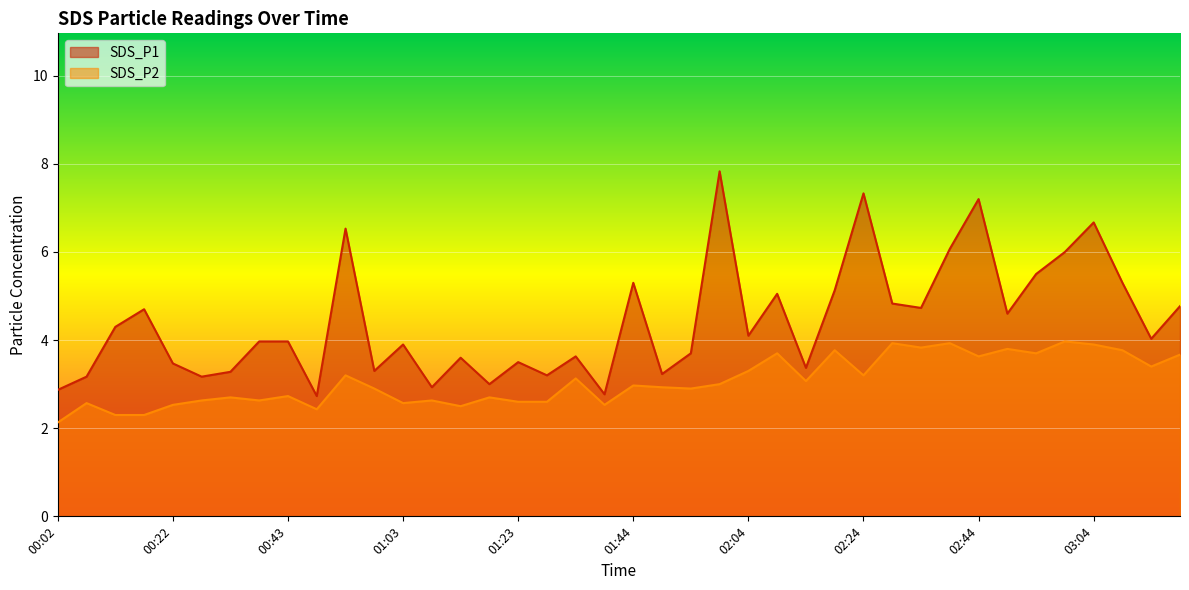

Which series changed the most between 00:17 and 02:14?

SDS_P1